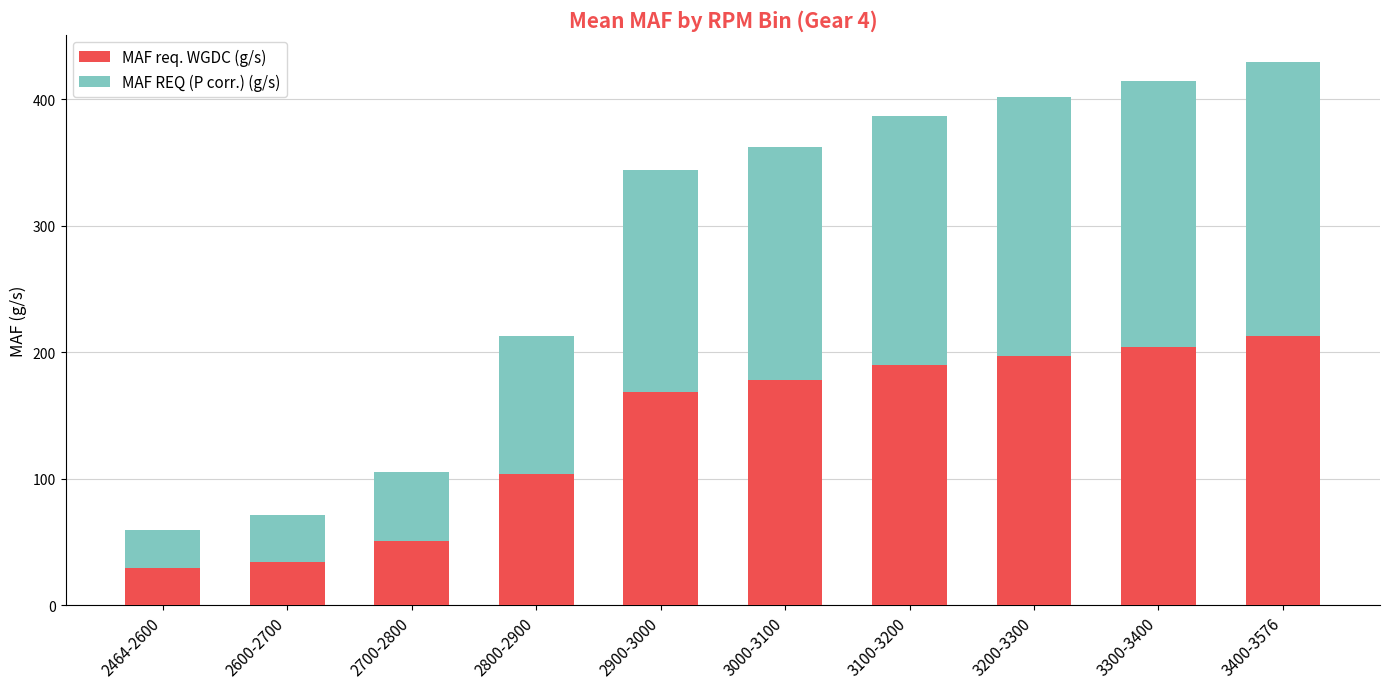

How many data points in MAF req. WGDC (g/s) are above 178?

5